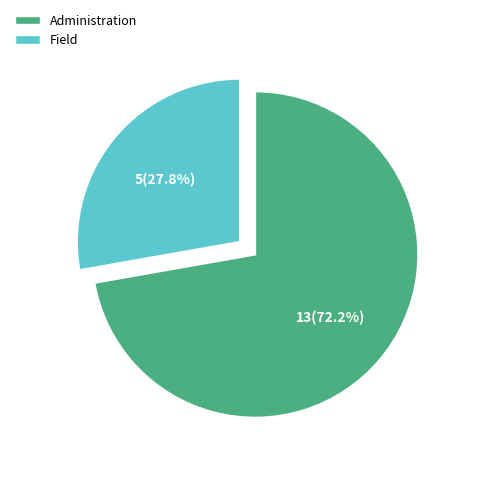

What is the smallest slice in the pie chart?

Field